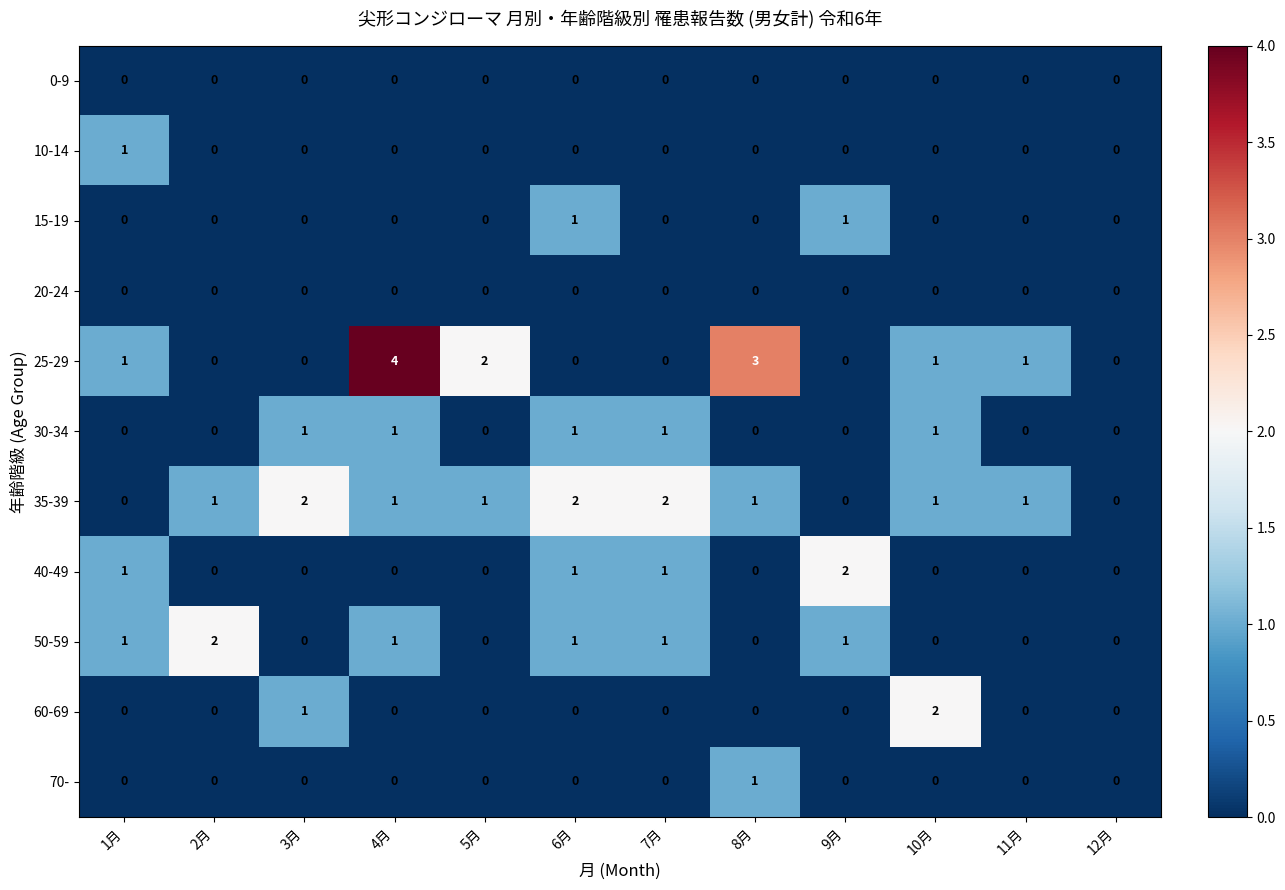

What is the difference between the maximum and second lowest values in the 25-29 series?

4